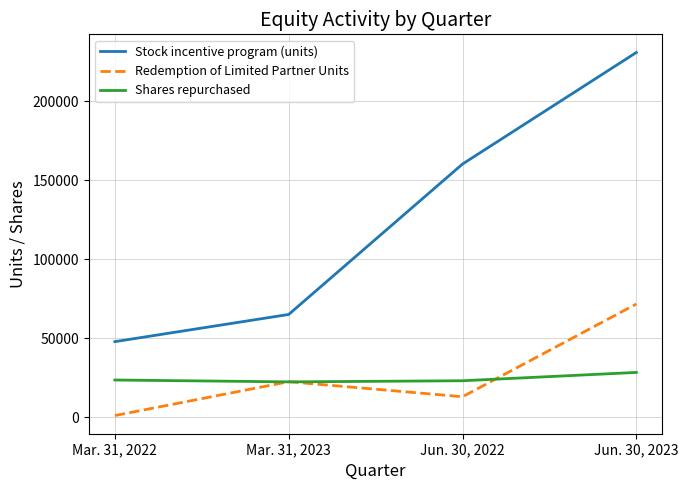

Which category has the lowest value across all series?

Mar. 31, 2022